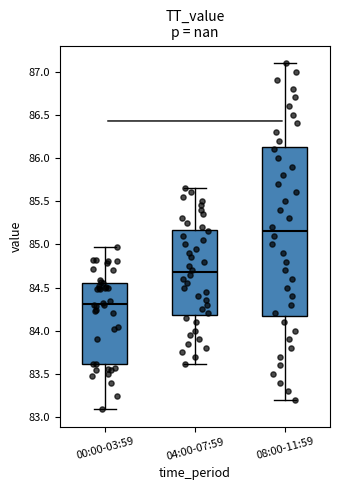

Comparing the boxes themselves (not the whiskers), which one is the tallest?

08:00-11:59